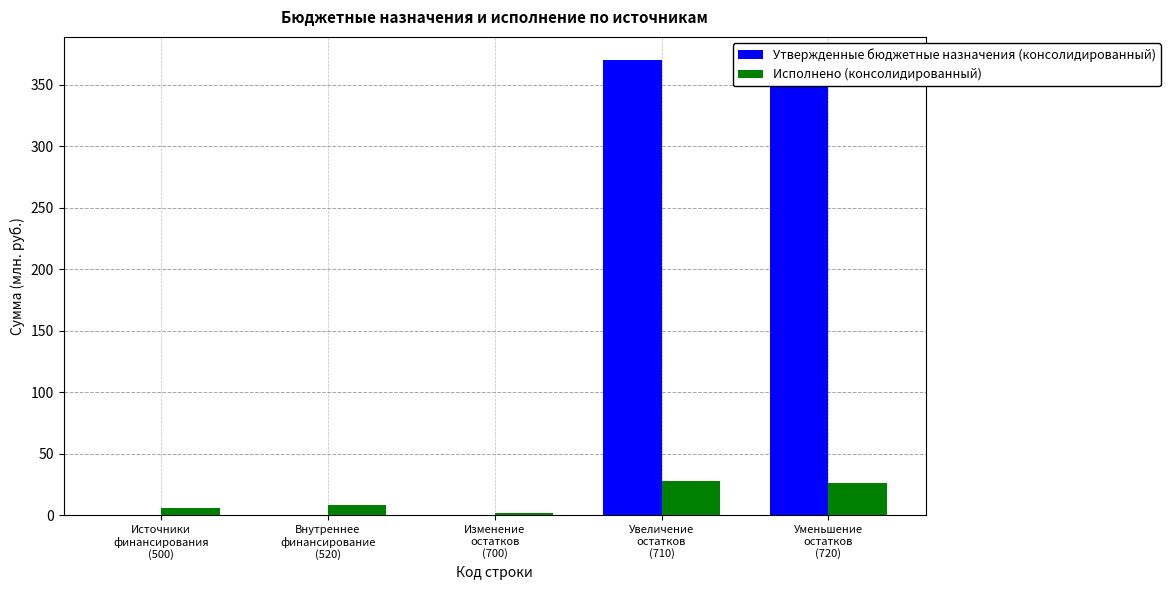

Rank the series at Увеличение
остатков
(710) from lowest to highest value.

Исполнено (консолидированный), Утвержденные бюджетные назначения (консолидированный)